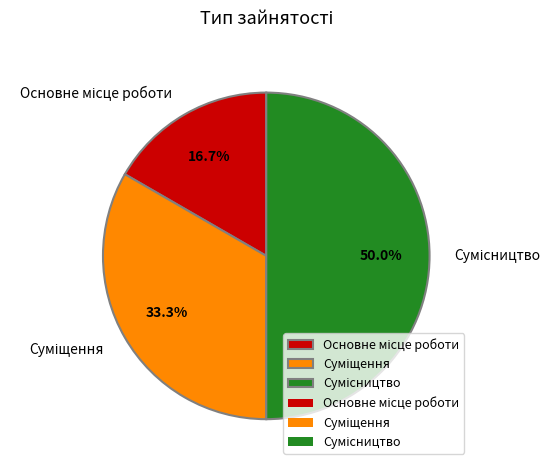

Is there any slice that represents more than half of the pie?

No